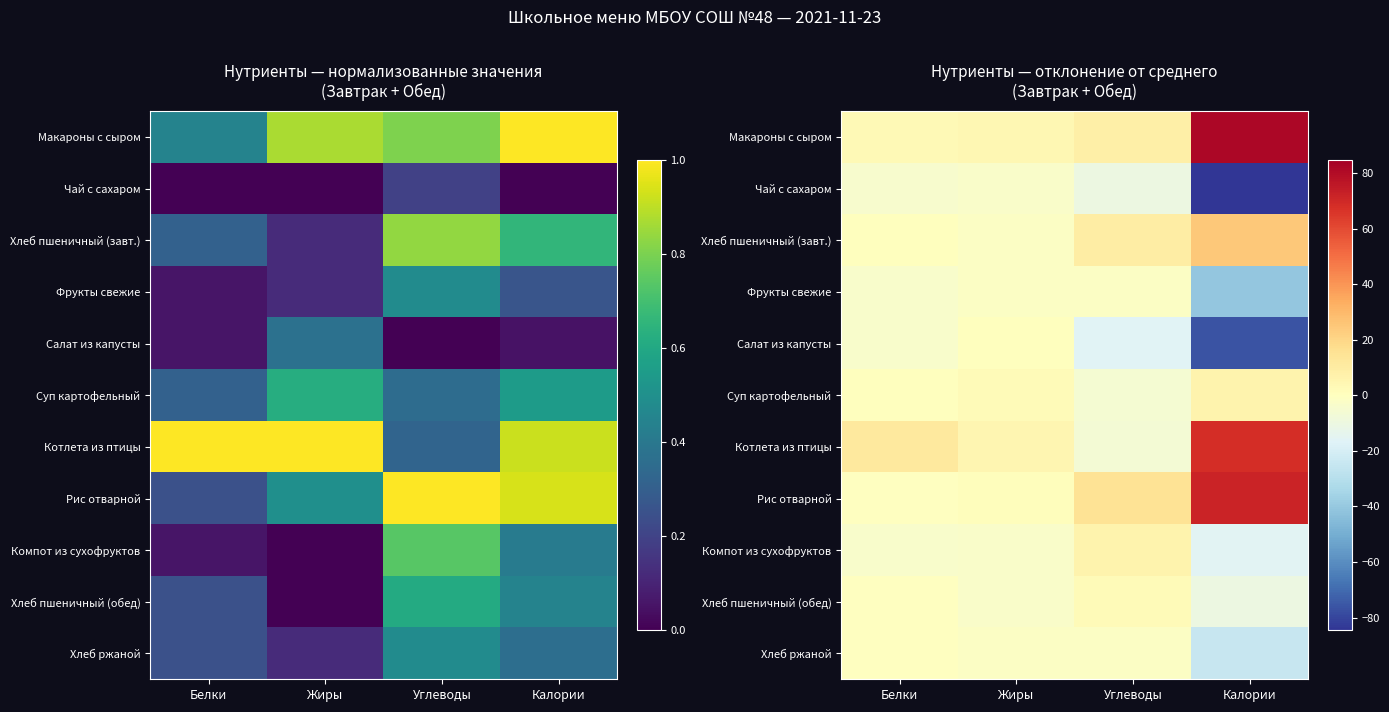

What is the smallest value displayed?

-84.5